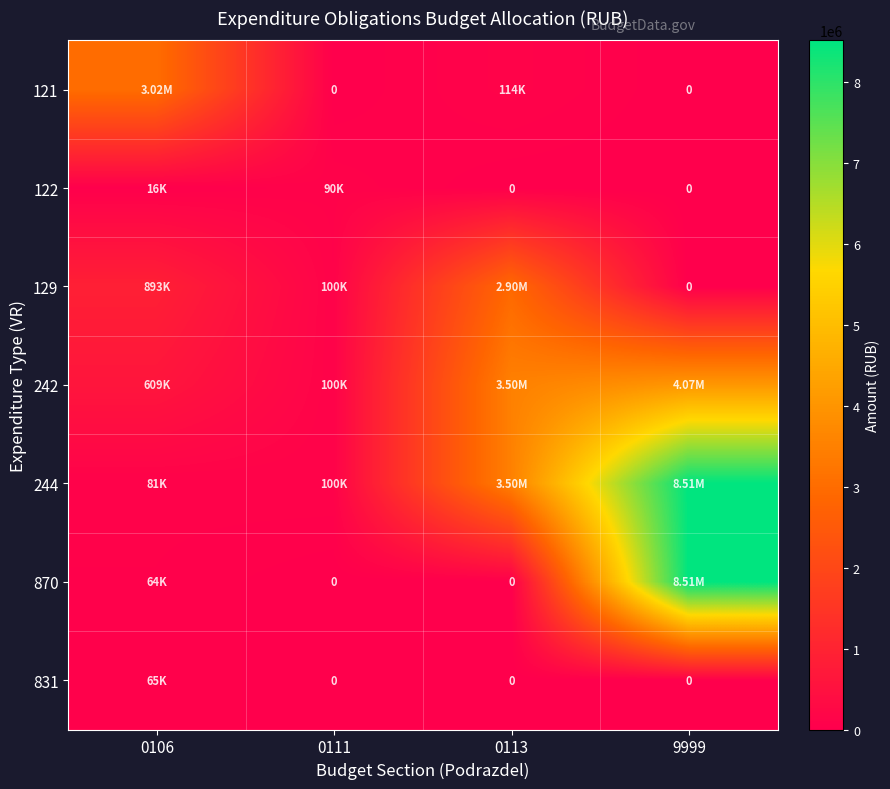

What is the spread (max minus min) of values at 9999?

8513000.0